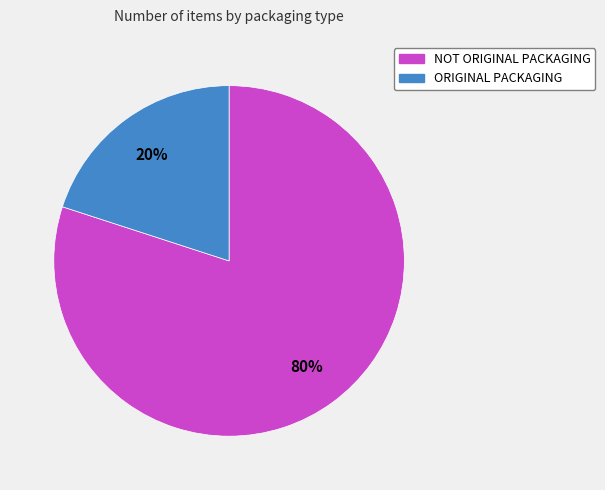

Which has a higher value, ORIGINAL PACKAGING or NOT ORIGINAL PACKAGING?

NOT ORIGINAL PACKAGING